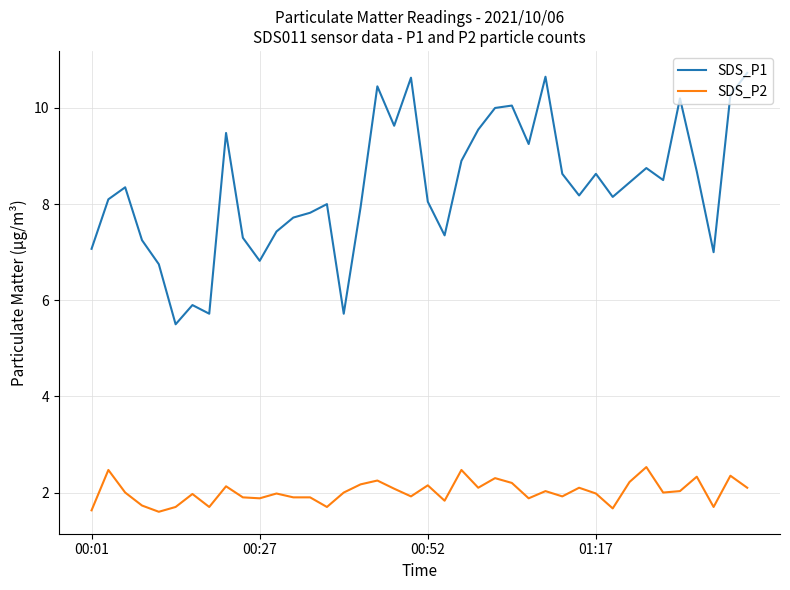

What is the difference between the maximum and minimum values in the SDS_P1 series?

5.2